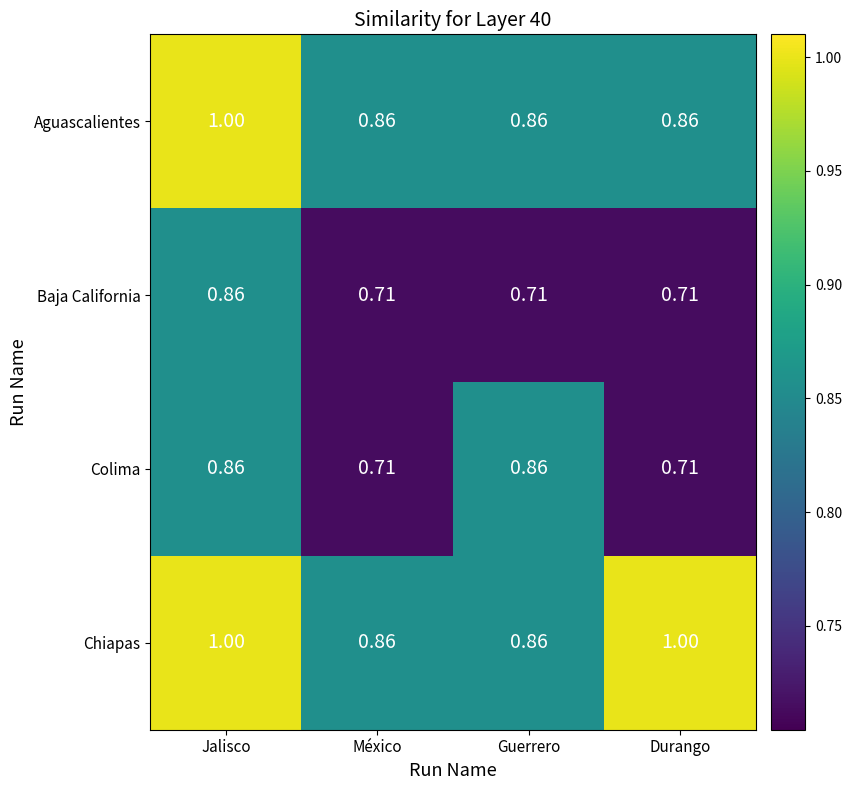

At which category is the sum across all series the highest?

Jalisco